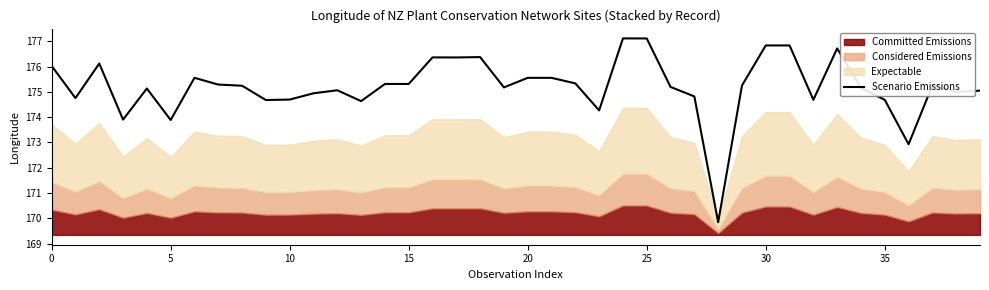

Reading left to right, extract all data points from this chart.

176.0	174.8	176.1	173.9	175.1	173.9	175.6	175.3	175.2	174.7	174.7	174.9	175.1	174.6	175.3	175.3	176.4	176.4	176.4	175.2	175.6	175.6	175.3	174.3	177.1	177.1	175.2	174.8	169.8	175.3	176.8	176.8	174.7	176.7	175.2	174.7	172.9	175.3	175.0	175.0